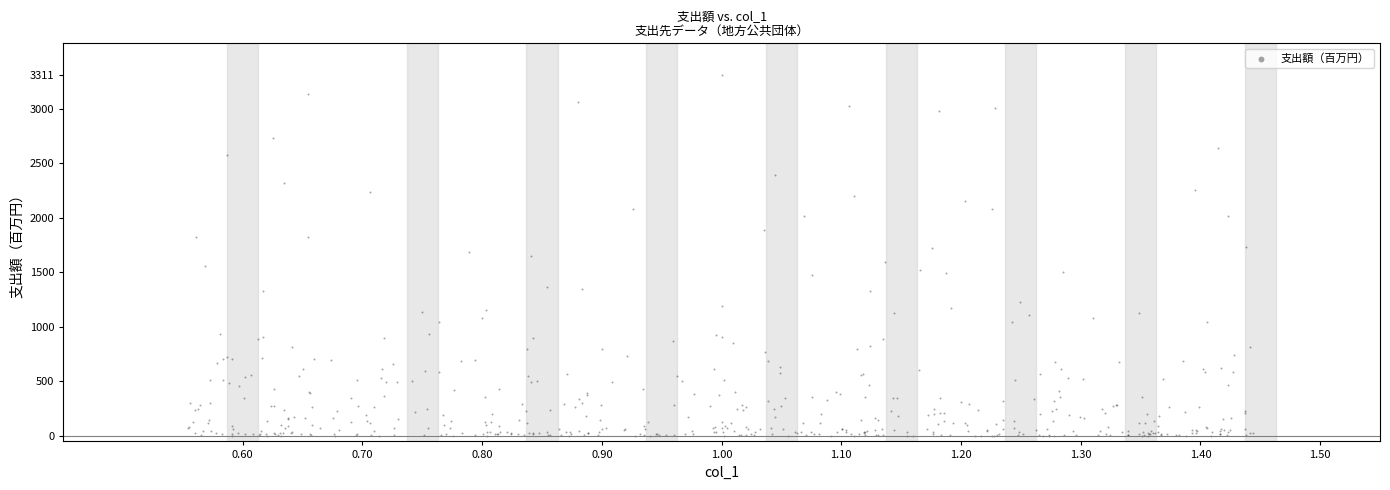

What is the range of Y values (max minus min)?

3310.9